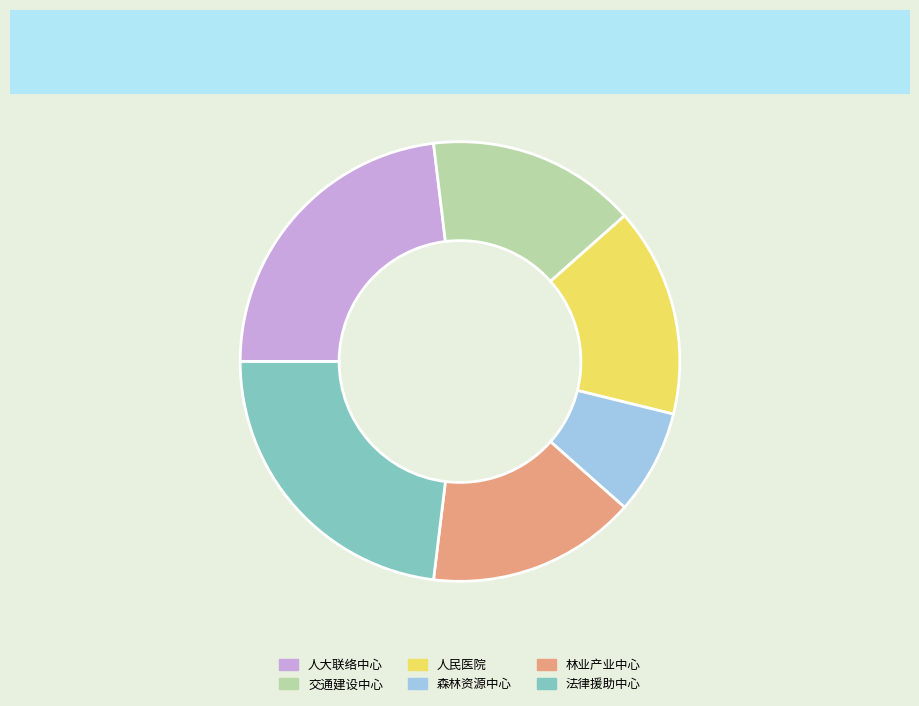

Approximately how many times larger is the value at 林业产业中心 compared to 森林资源中心?

2.0